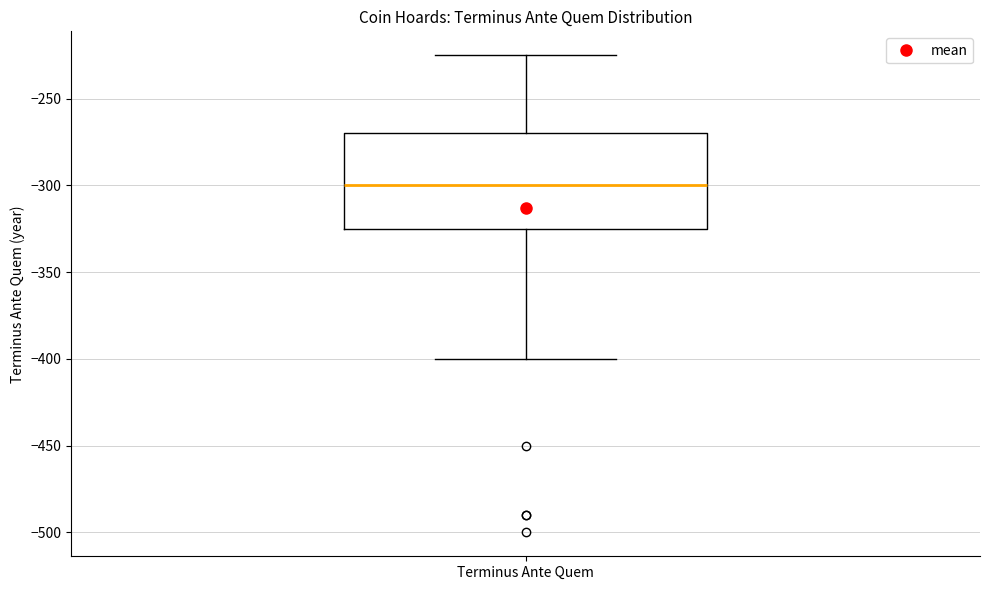

Transcribe this box plot: give where the median line is, the range the box spans, and where the two whiskers end, as read against the y-axis. The values are not printed on the chart, so give them approximately, as read against the axis.

median -300, box -325 to -270, whiskers -400 to -225